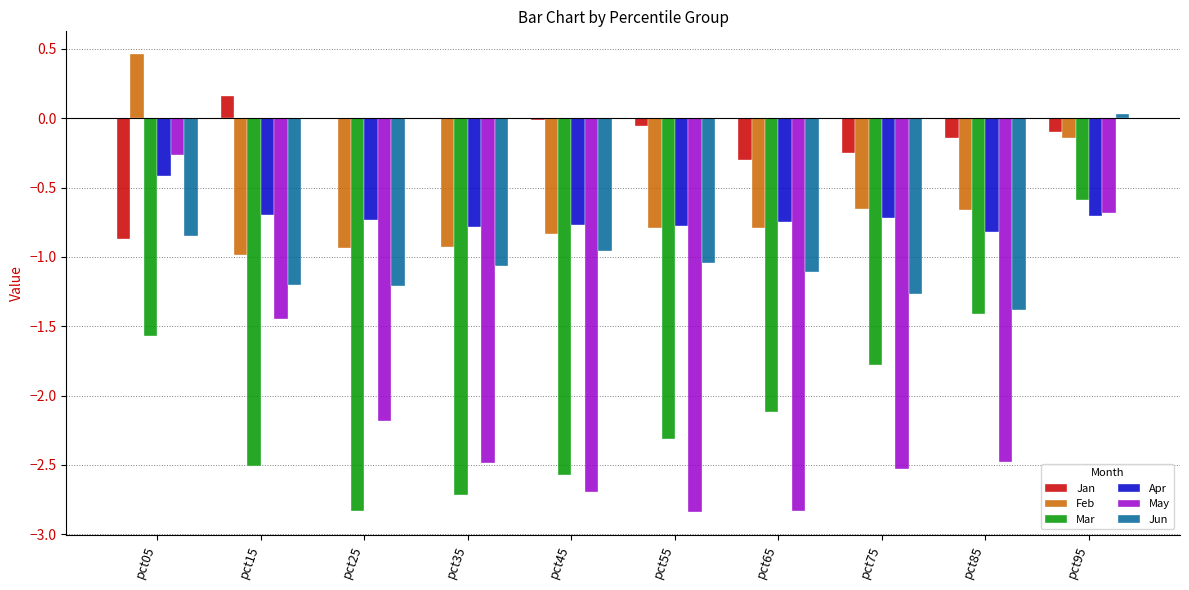

Which category has the highest value in the Feb series?

pct05